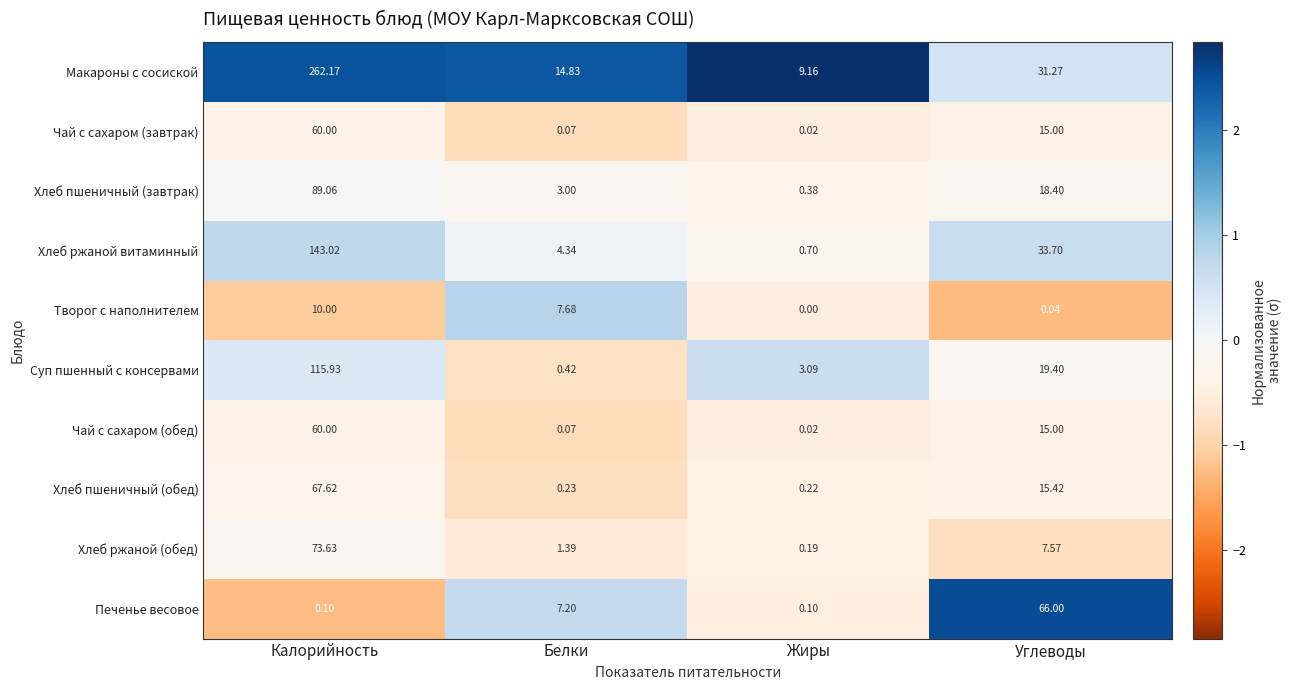

Which label corresponds to the largest value in the chart?

Калорийность